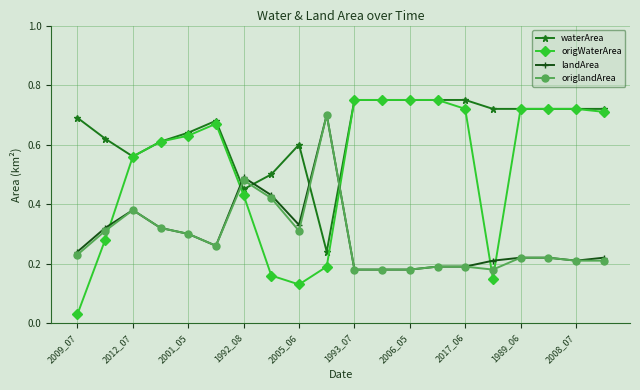

True or false: origlandArea has more than 2 interior local peaks.

True